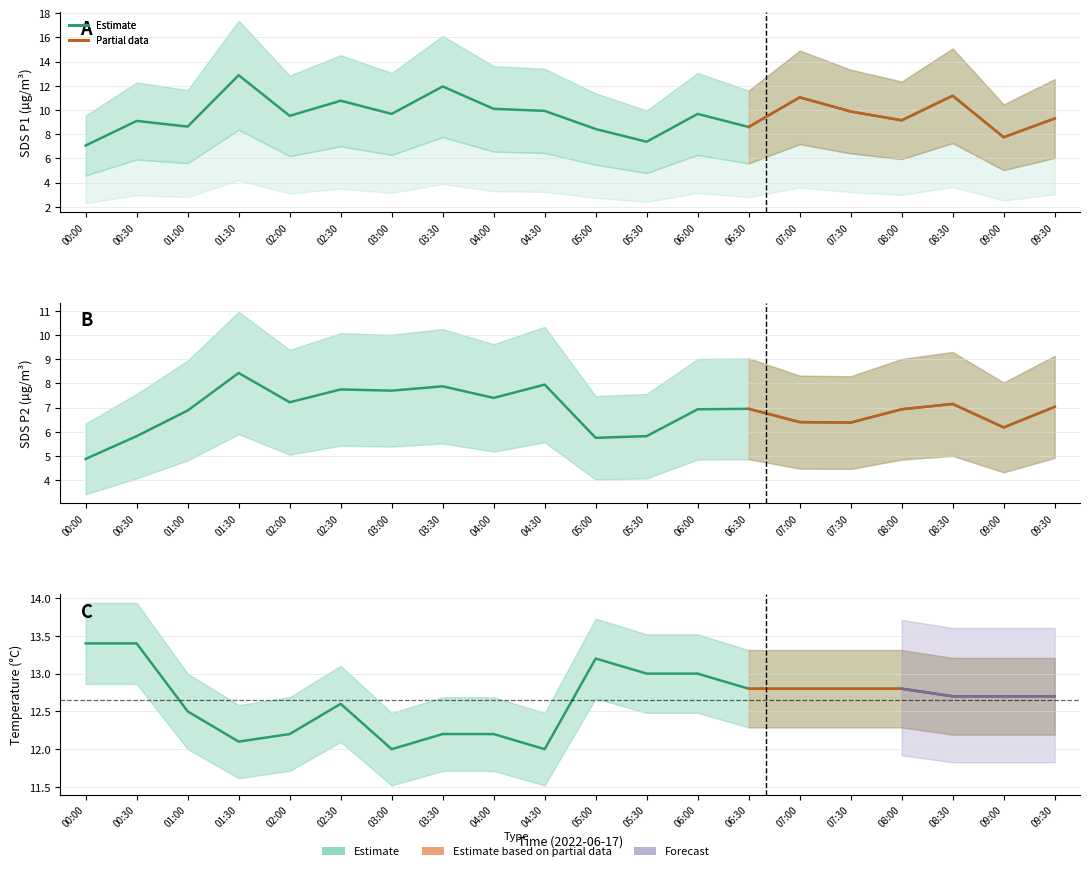

True or false: SDS_P1 and SDS_P2 cross at least once.

False